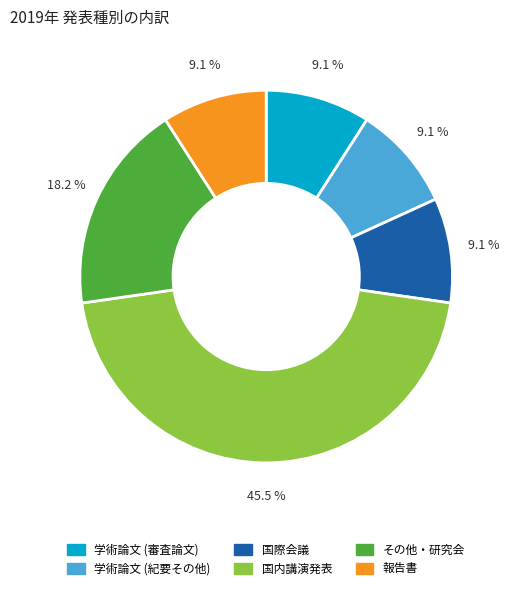

Is the sum of 国内講演発表 and 報告書 greater than half?

Yes